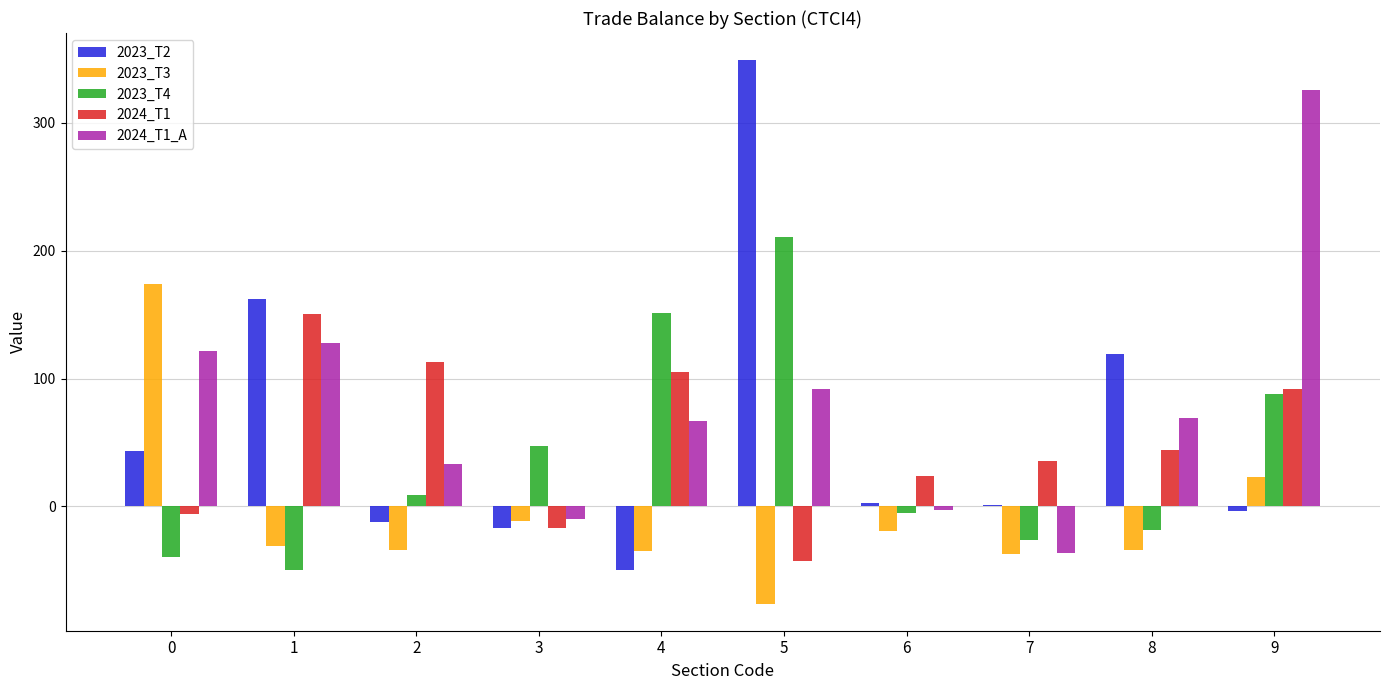

Is the value of 2024_T1_A at 5 greater than the value of 2023_T3 at 5?

Yes